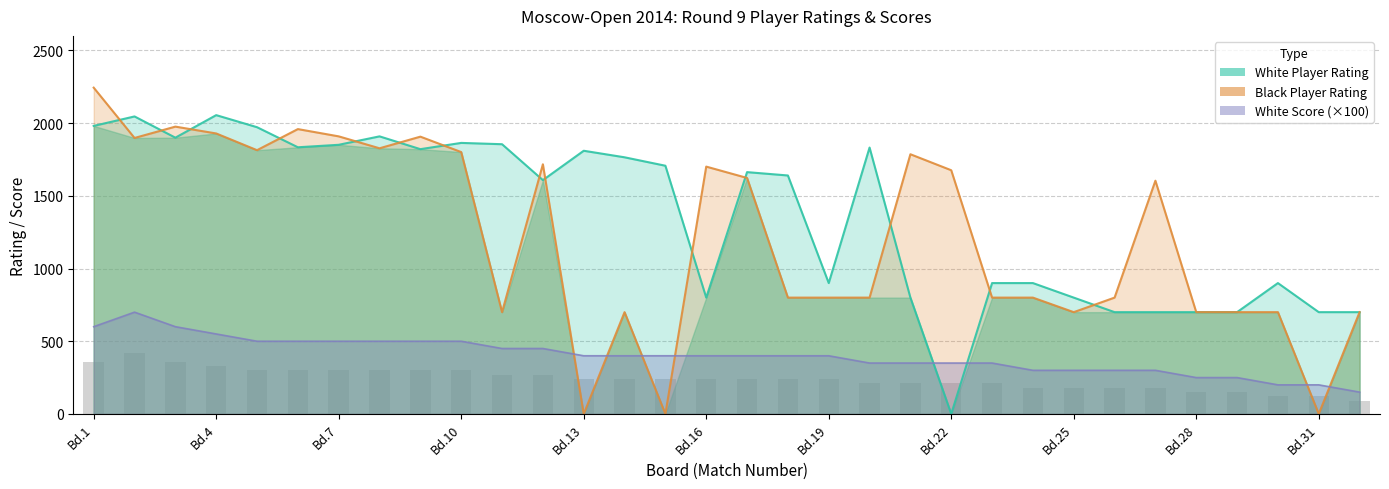

What is the difference between the maximum and minimum values in the White Player Rating series?

2055